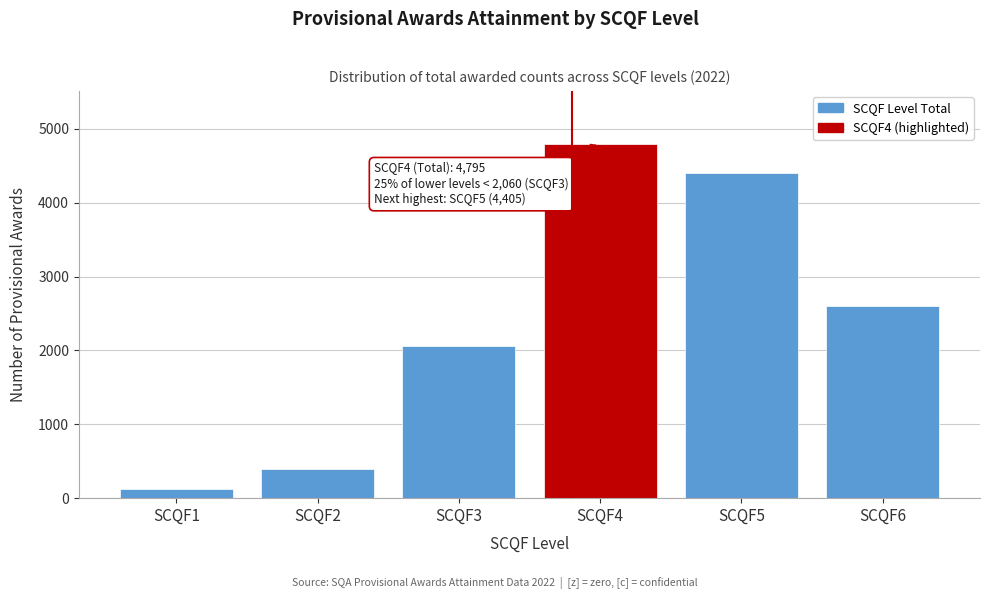

Reading left to right, what are all the values shown in this chart?

130	400	2060	4795	4405	2600